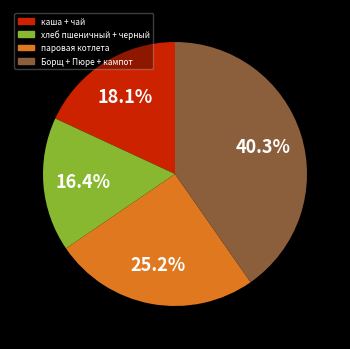

Does any single category account for the majority?

No